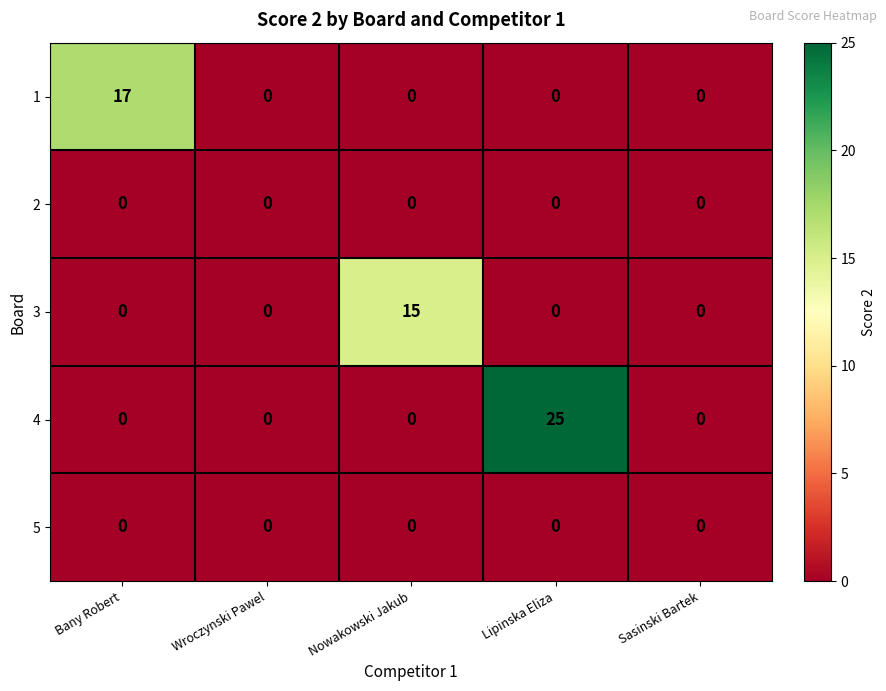

How many series are shown in this chart?

5